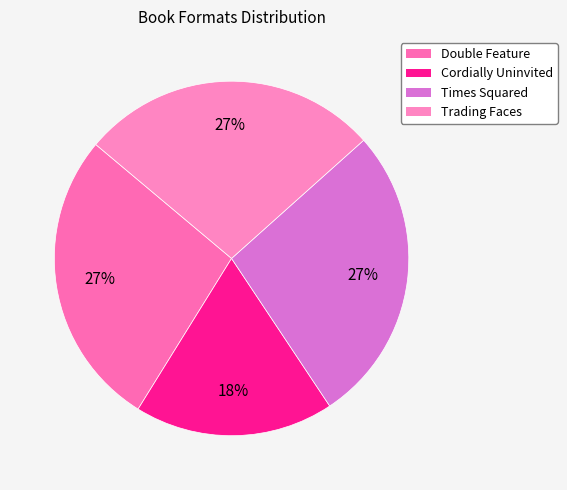

Count the number of slices in the pie.

4